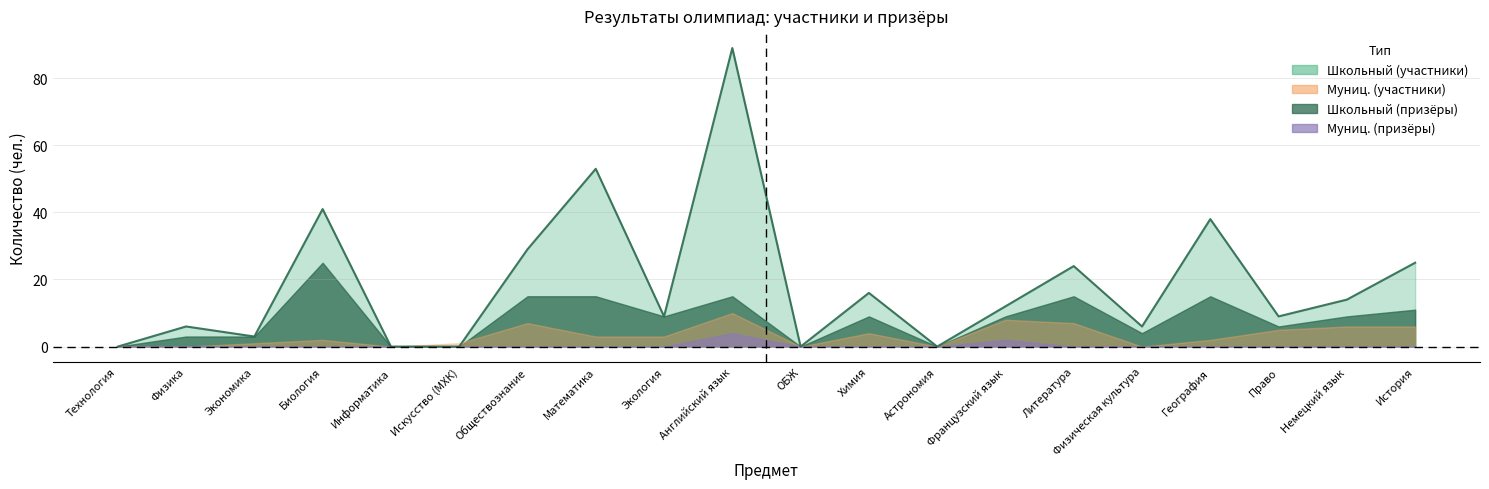

True or false: Школьный (участники) has more than 2 points higher than both neighbors.

True